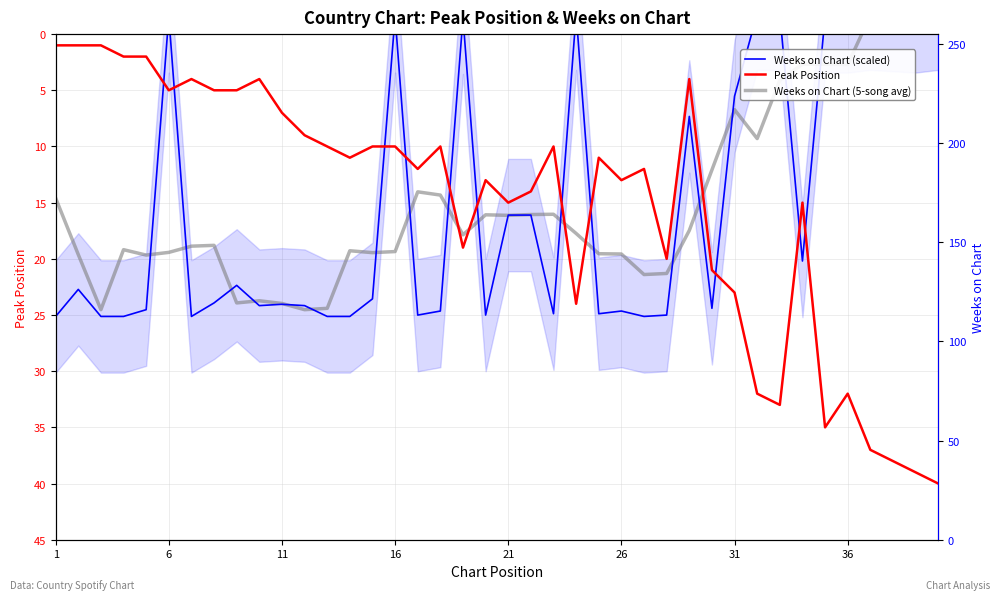

True or false: Weeks on Chart (scaled) has a value of 24.6 at 26.

True